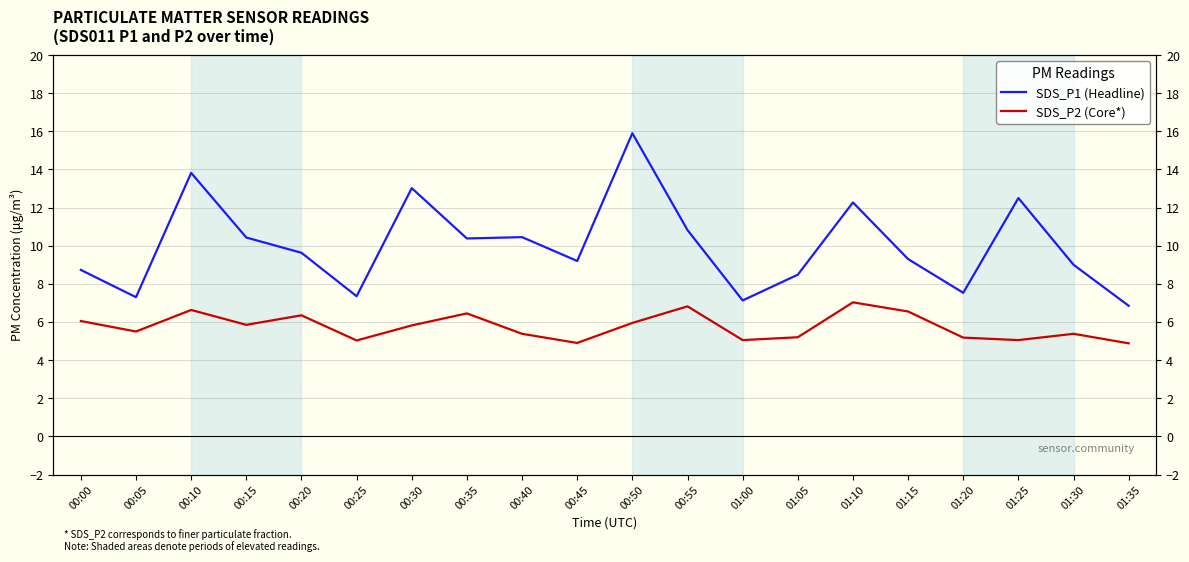

Rank the series by their maximum value, from highest to lowest.

SDS_P1 (Headline), SDS_P2 (Core*)